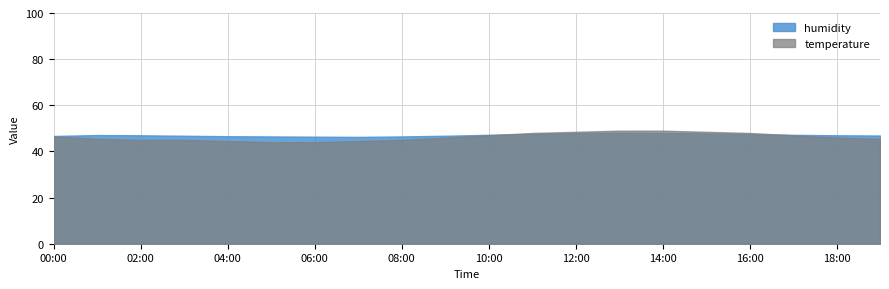

How many lines are shown in the chart?

2